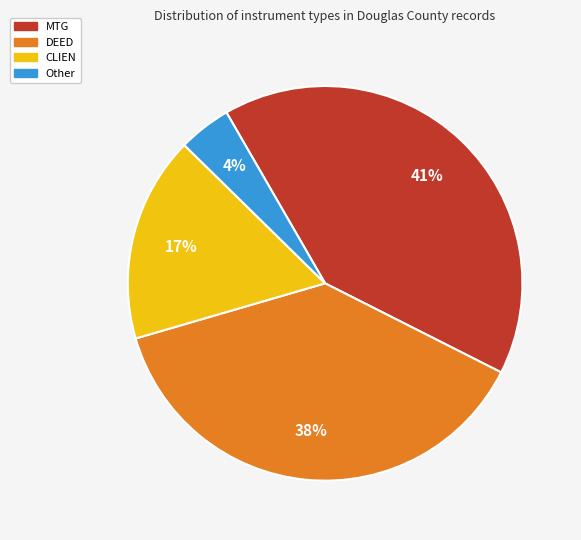

Which slice is the largest?

MTG